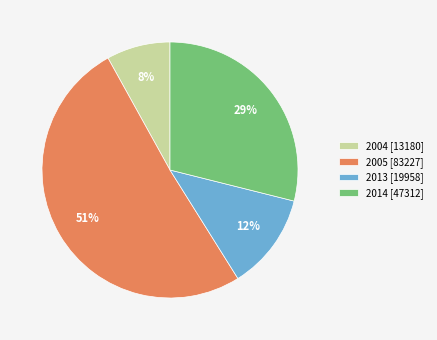

Is there any slice that represents more than half of the pie?

Yes